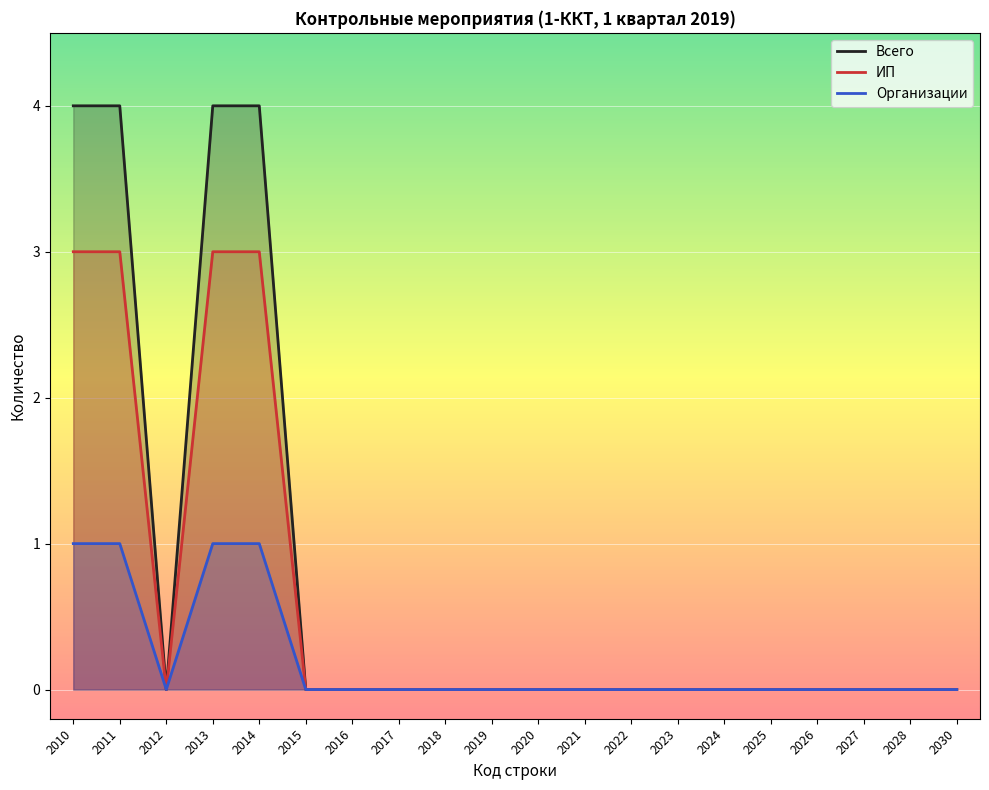

True or false: Всего and ИП cross at least once.

False